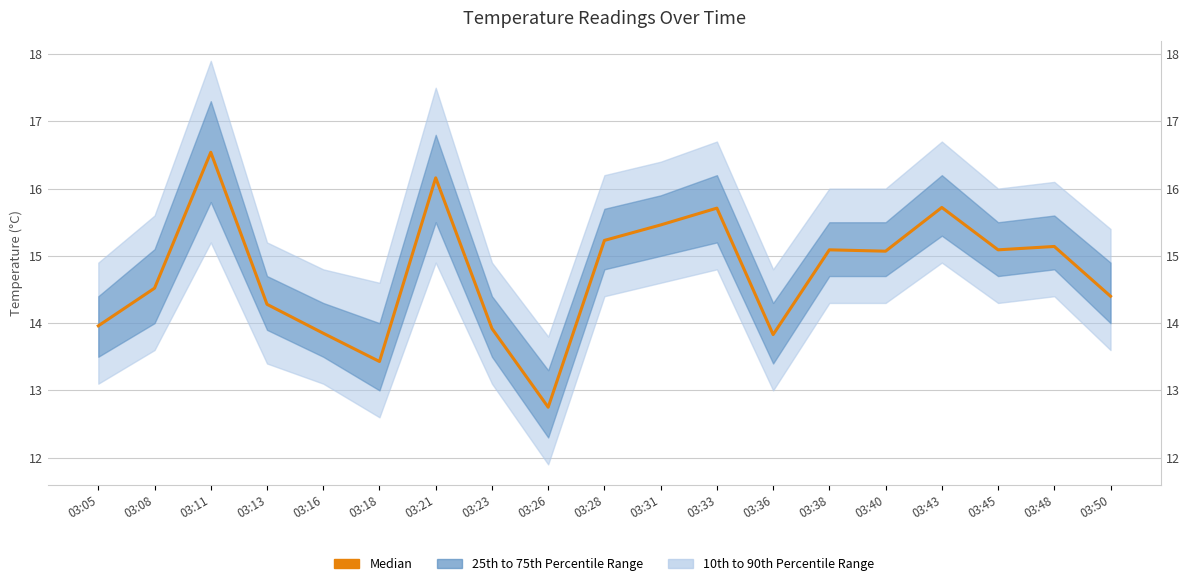

What is the sum of the values at 03:16 and 03:31?

29.3